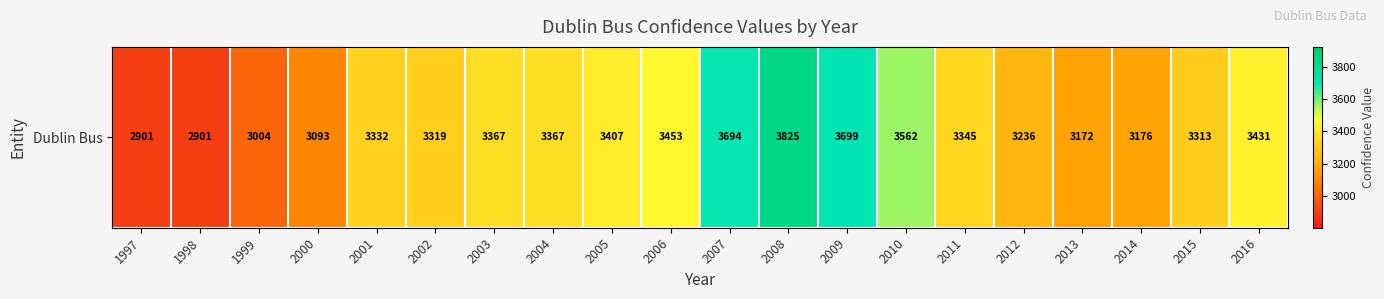

List the labels in order of value, smallest first.

1997, 1998, 1999, 2000, 2013, 2014, 2012, 2015, 2002, 2001, 2011, 2003, 2004, 2005, 2016, 2006, 2010, 2007, 2009, 2008